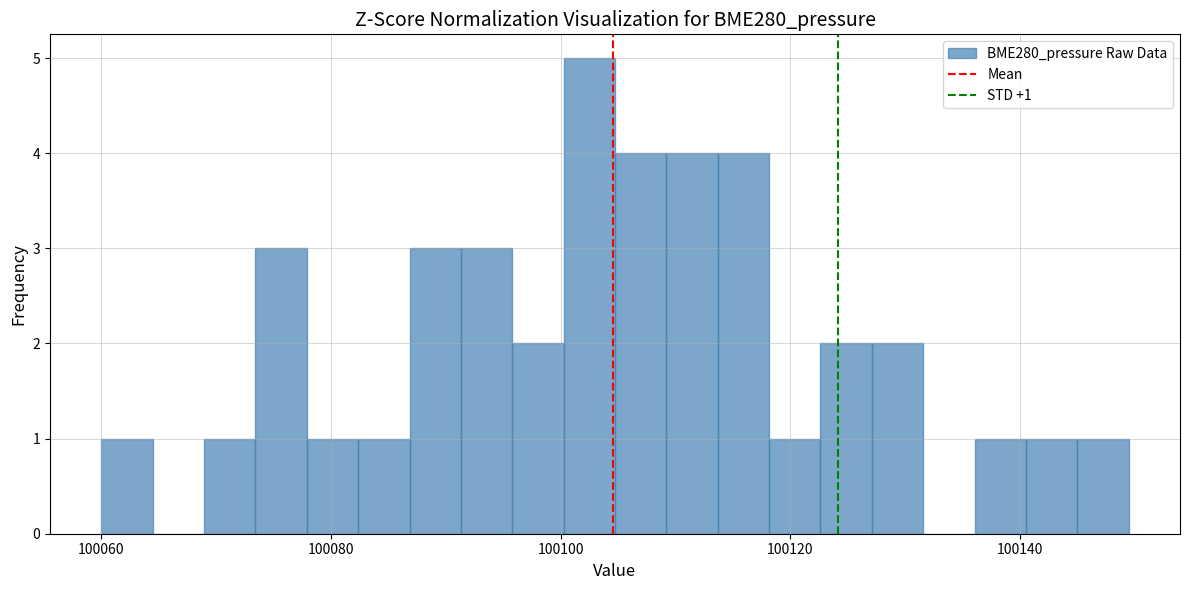

Around what value on the x-axis is the tallest bar? Give the approximate position of its centre, as read against the axis.

100102